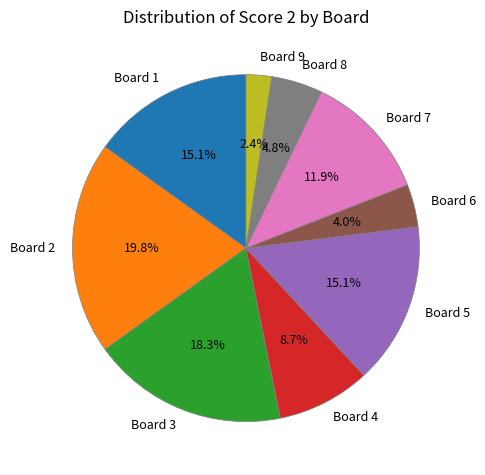

How many slices are in this pie chart?

9